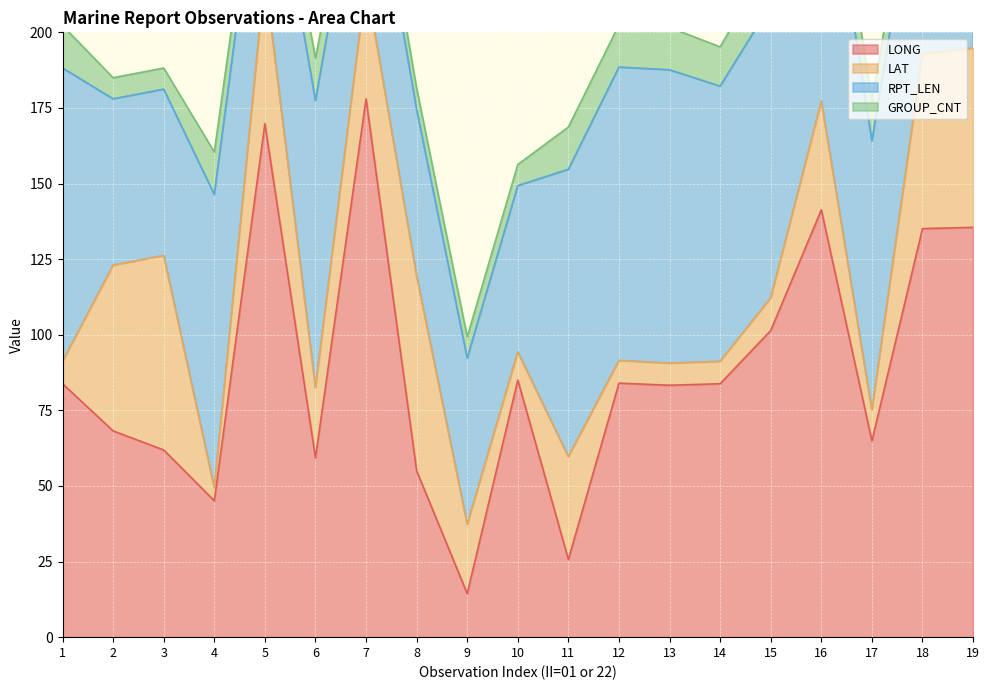

What is the difference between the second highest and second lowest values in the RPT_LEN series?

42.0